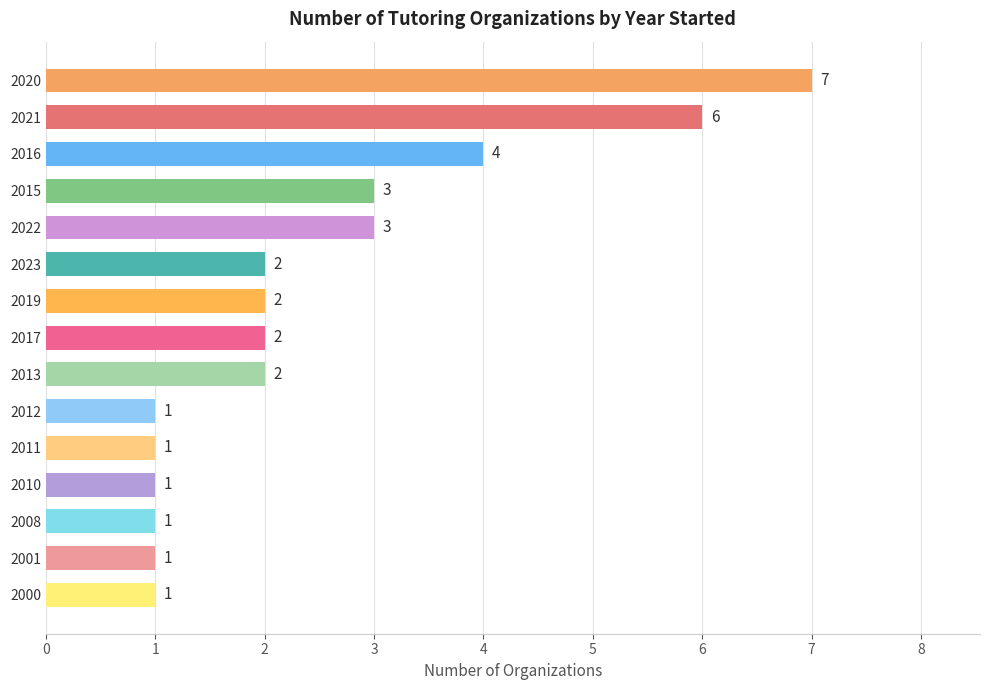

How many values are between 1 and 3?

12